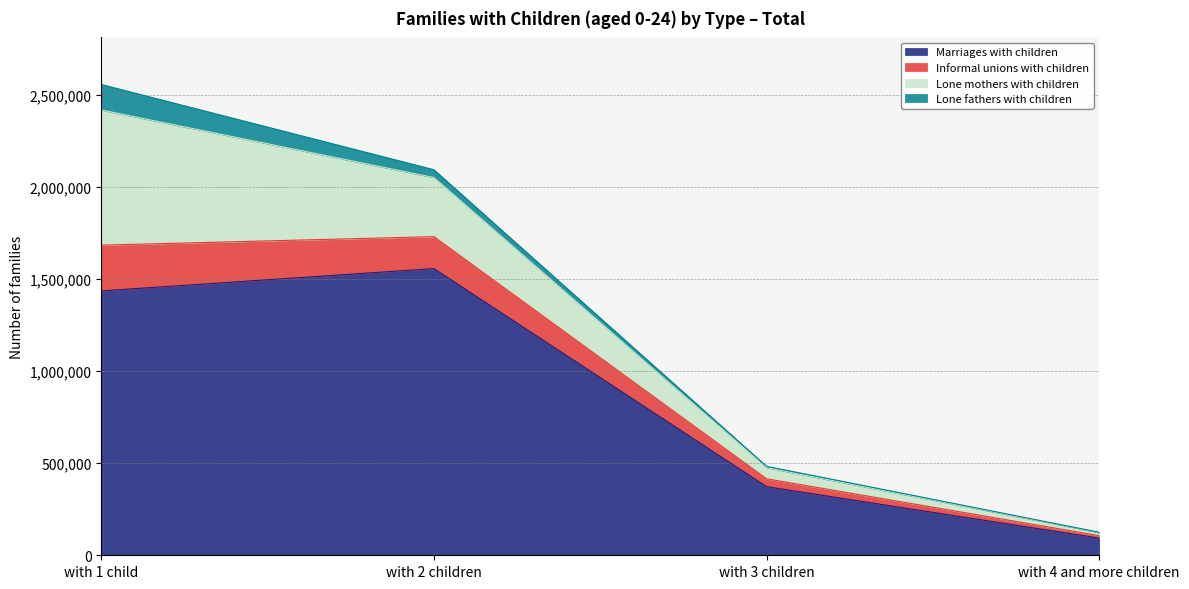

True or false: Marriages with children and Informal unions with children intersect in this chart.

False